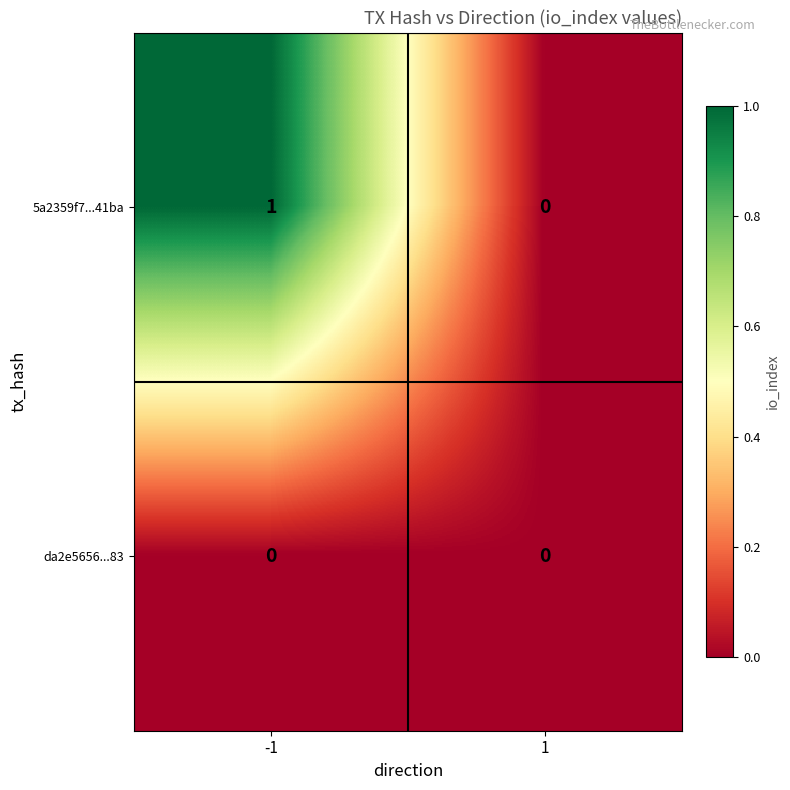

How many categories are shown in the chart?

2